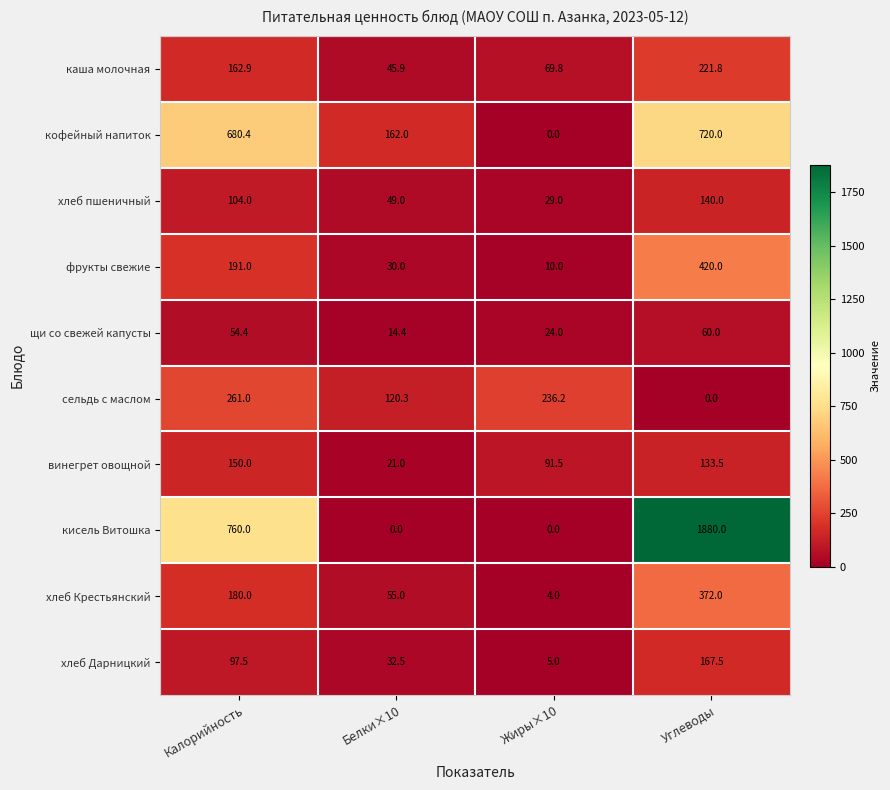

At Углеводы, list the series in order from smallest to largest.

сельдь с маслом, щи со свежей капусты, винегрет овощной, хлеб пшеничный, хлеб Дарницкий, каша молочная, хлеб Крестьянский, фрукты свежие, кофейный напиток, кисель Витошка